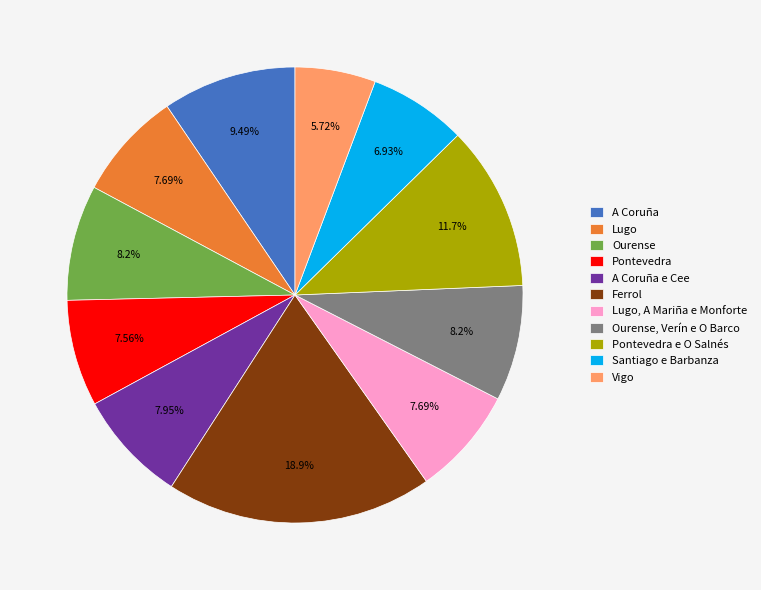

To the nearest percent, what is the difference between the largest and smallest slice percentages?

13%